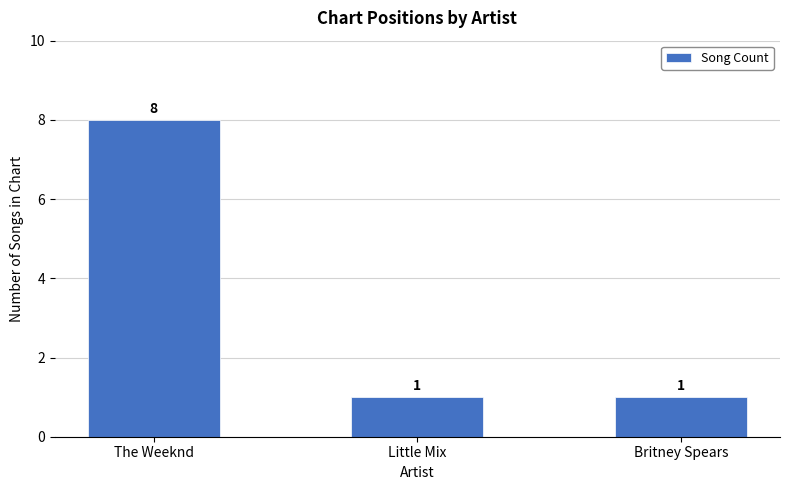

True or false: the data shows 1 at Britney Spears.

True